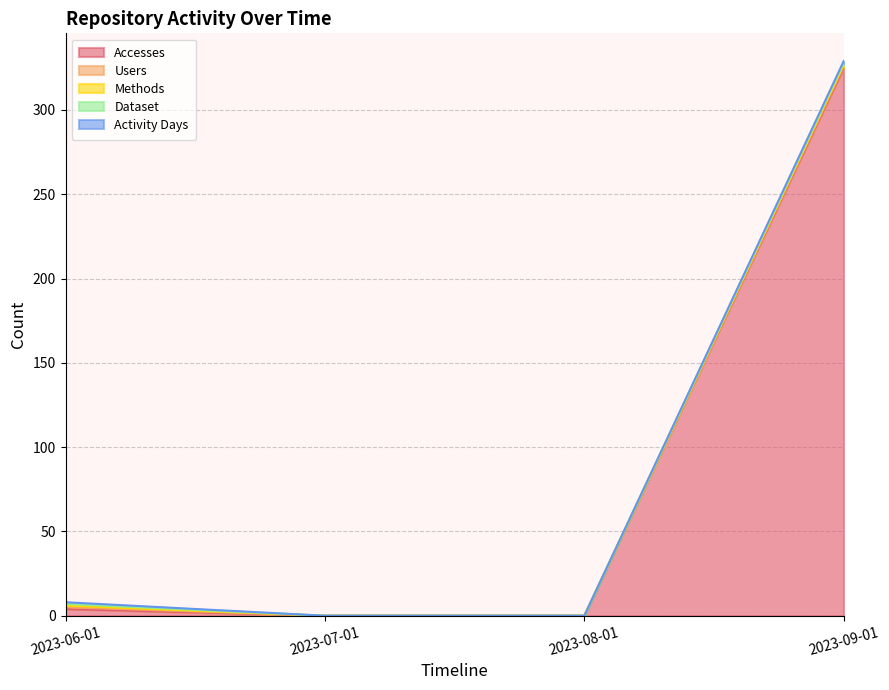

Count the Dataset values in the range 0 to 1.

4